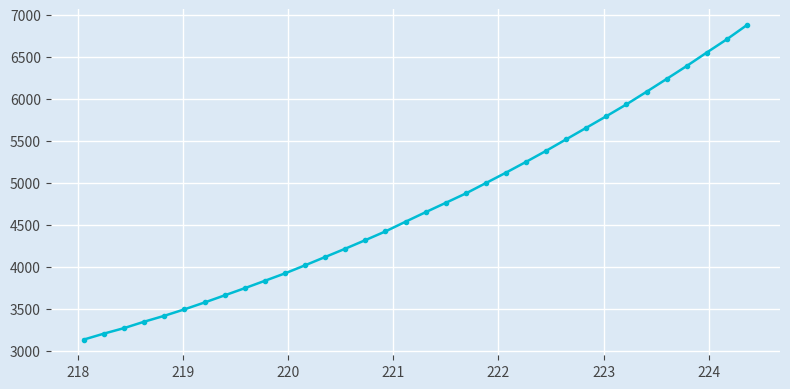

What is the average value?

4737.0